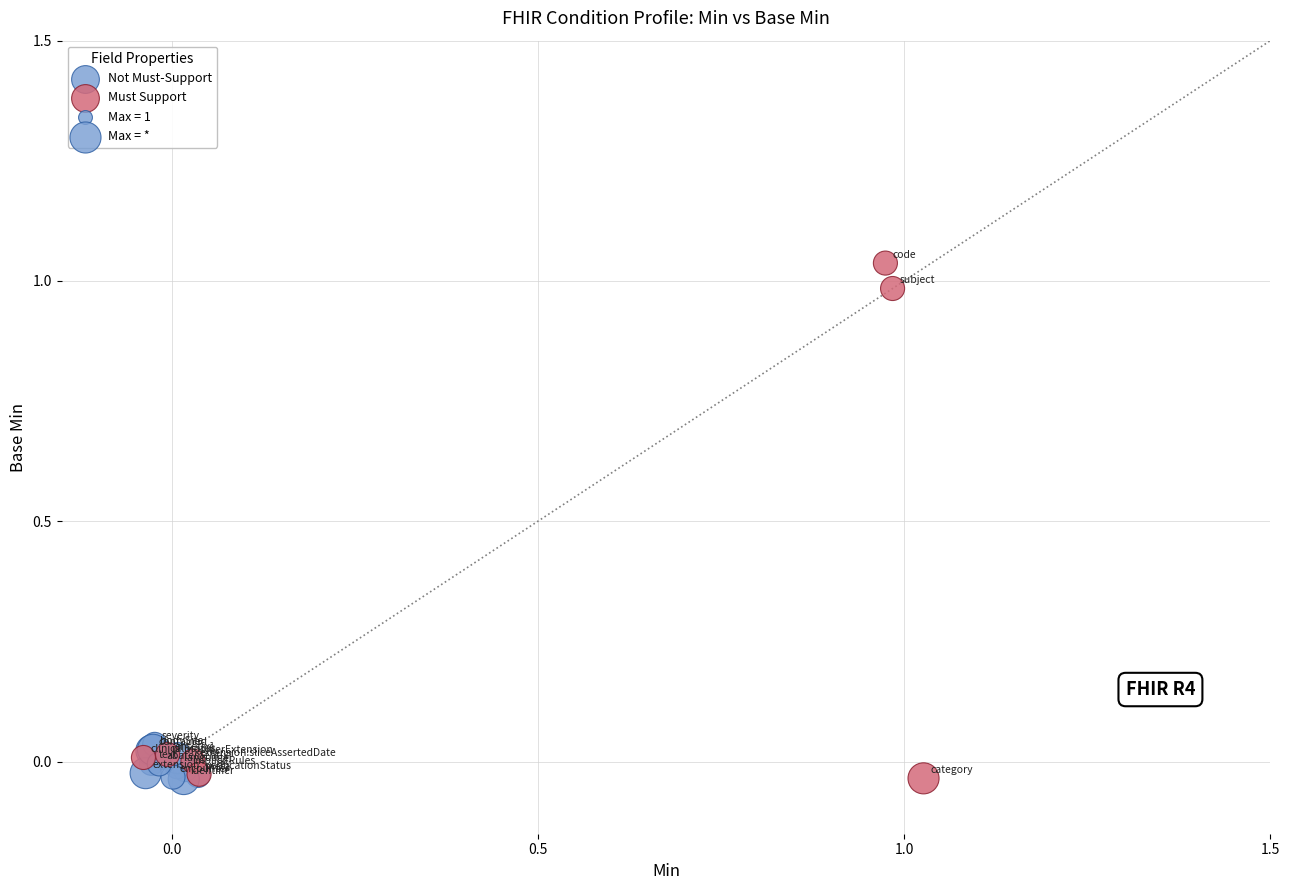

Which series has the largest Y range (max minus min)?

Must Support